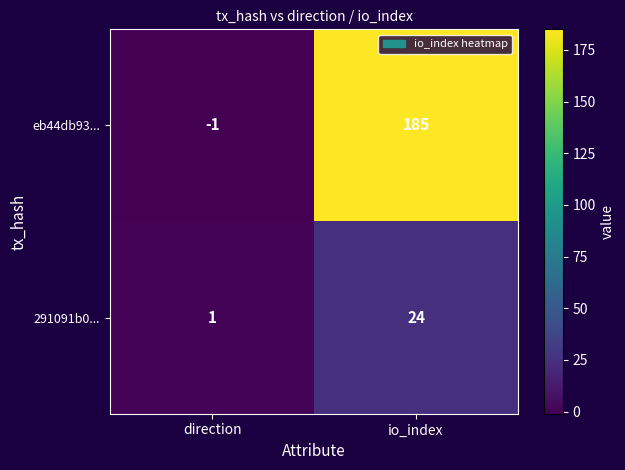

List the series in order of their overall mean, lowest first.

291091b0..., eb44db93...